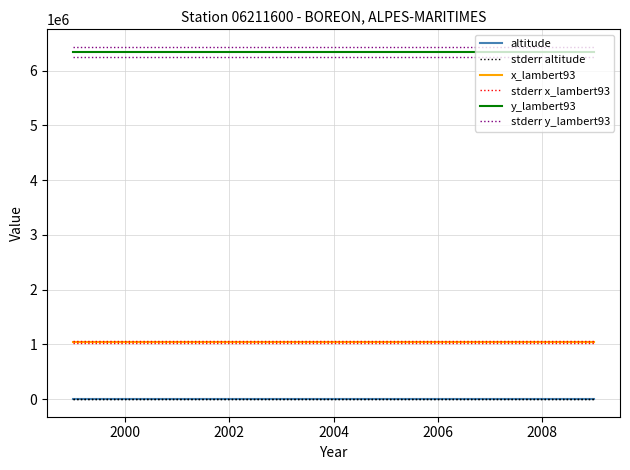

True or false: altitude and stderr y_lambert93 cross at least once.

False